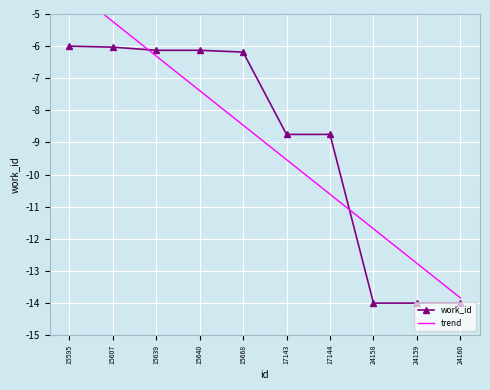

List the series in order of their peak value, lowest first.

work_id, trend